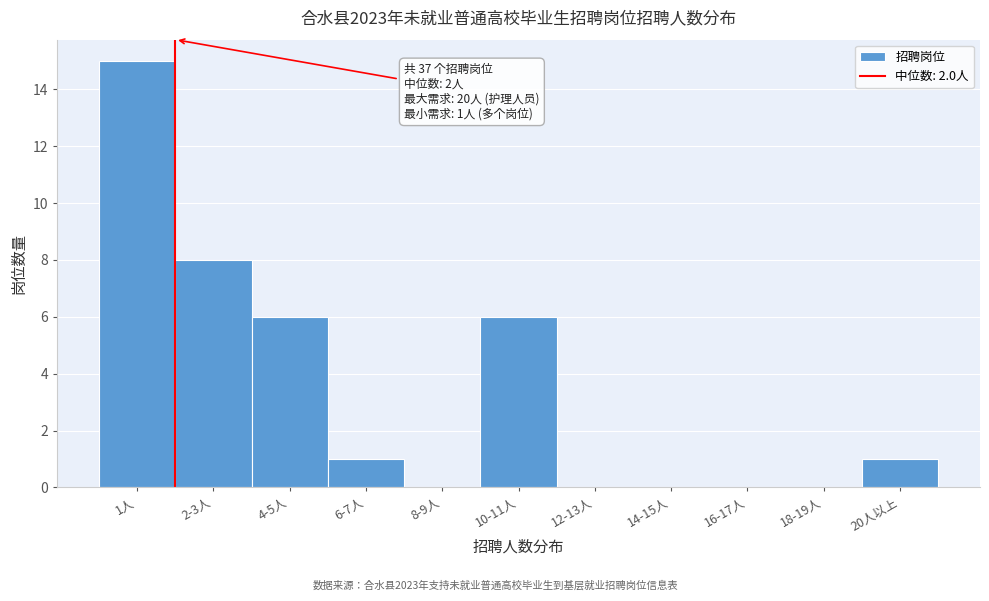

Reading right to left, what are all the values shown in this chart?

20人以上=1	18-19人=0	16-17人=0	14-15人=0	12-13人=0	10-11人=6	8-9人=0	6-7人=1	4-5人=6	2-3人=8	1人=15